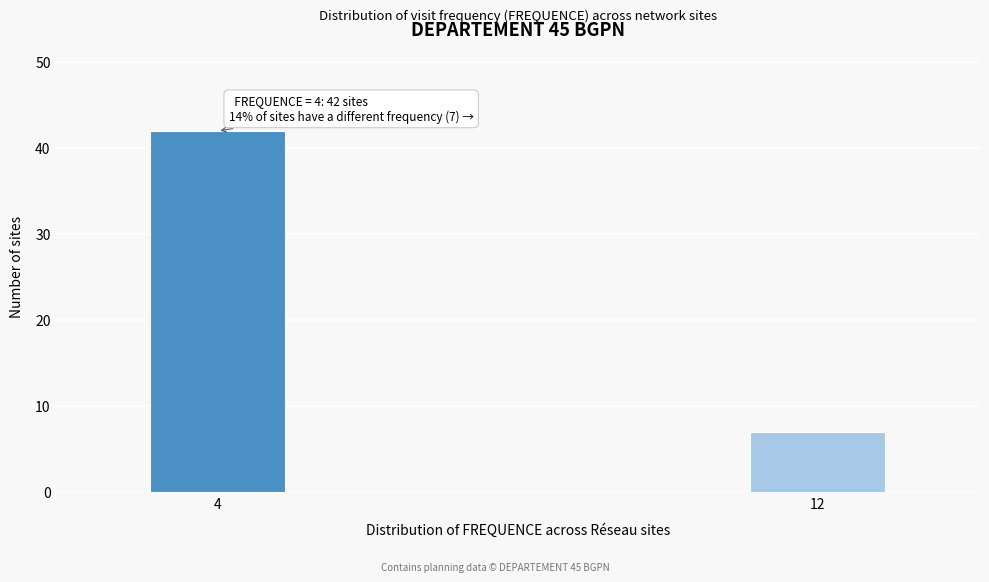

Reading left to right, transcribe all the data shown in this chart.

4=42	12=7